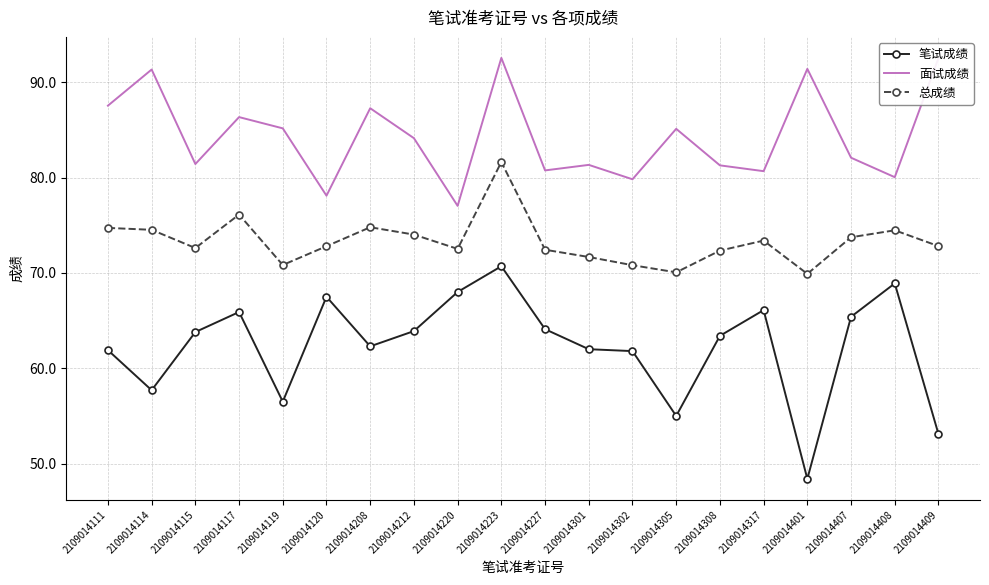

Rank the series by their maximum value, from lowest to highest.

笔试成绩, 总成绩, 面试成绩